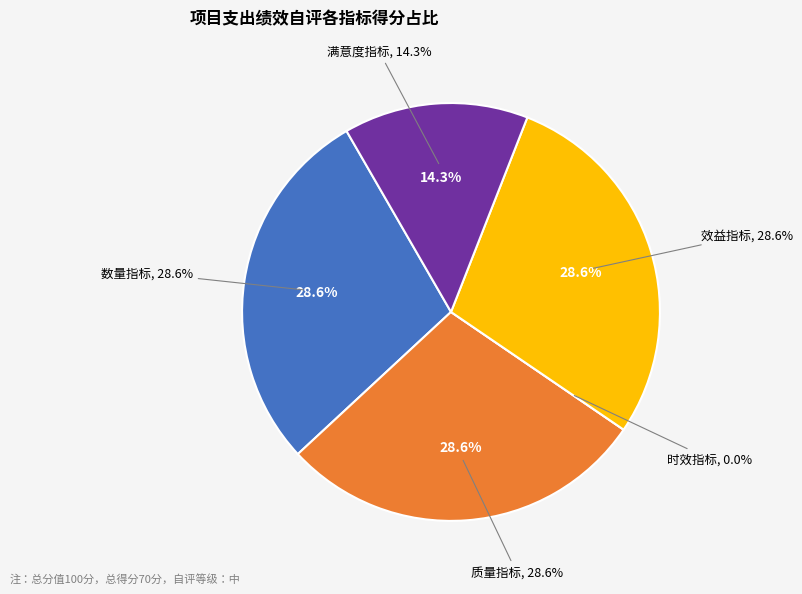

To the nearest percent, what is the average slice percentage?

20%